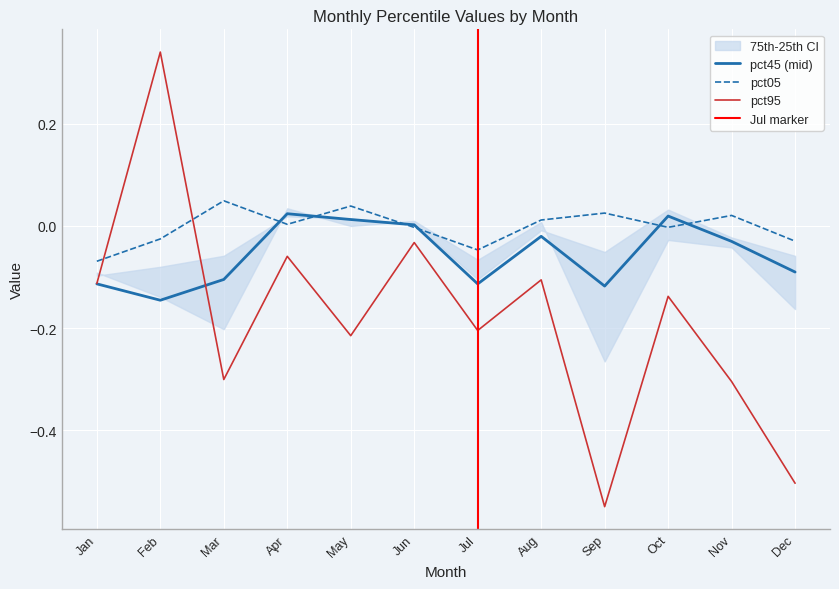

Which category has the lowest value in the pct95 series?

Sep